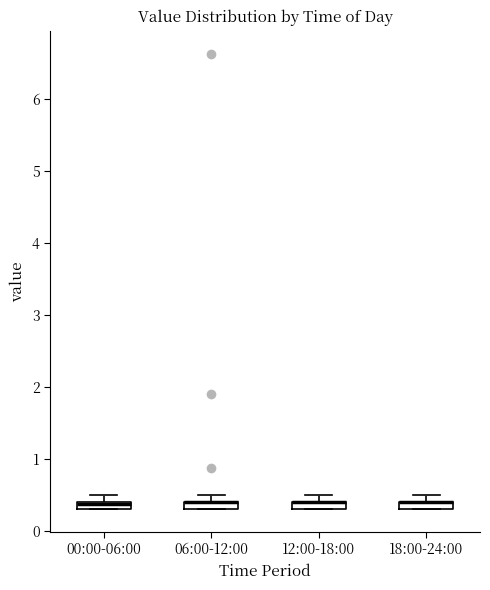

Where is the lower edge of the box for 18:00-24:00 on the y-axis? The values are not printed on the chart, so give them approximately, as read against the axis.

0.3